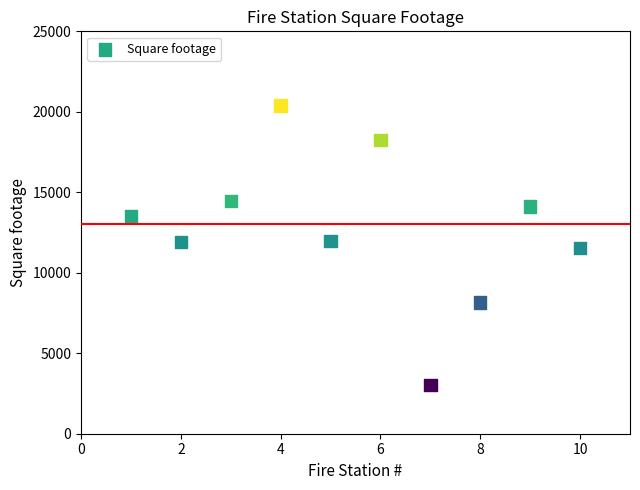

What is the range of X values (max minus min)?

9